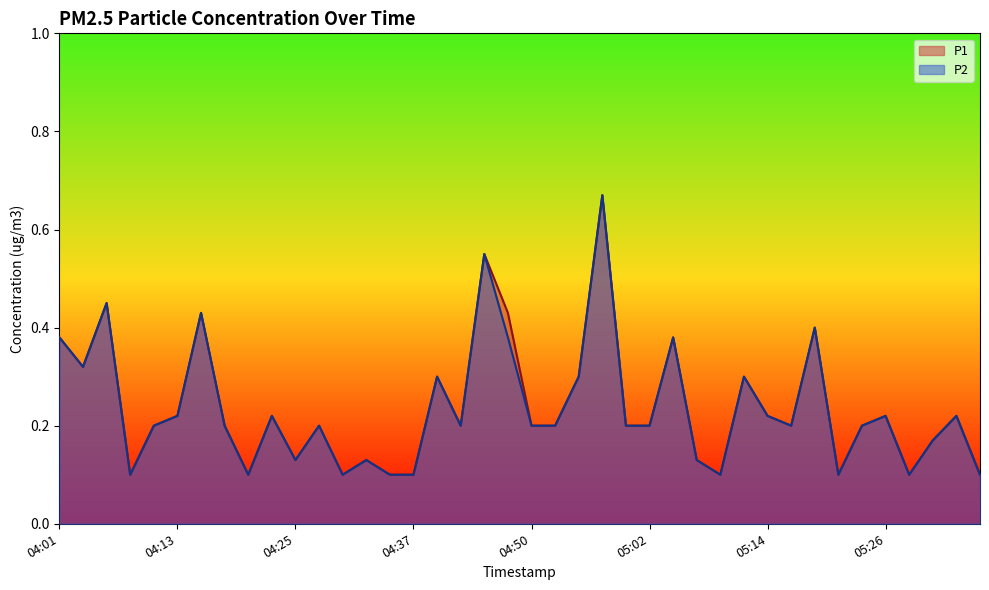

Reading left to right, transcribe all the data shown in this chart.

P1: 0.4	0.3	0.5	0.1	0.2	0.2	0.4	0.2	0.1	0.2	0.1	0.2	0.1	0.1	0.1	0.1	0.3	0.2	0.6	0.4	0.2	0.2	0.3	0.7	0.2	0.2	0.4	0.1	0.1	0.3	0.2	0.2	0.4	0.1	0.2	0.2	0.1	0.2	0.2	0.1
P2: 0.4	0.3	0.5	0.1	0.2	0.2	0.4	0.2	0.1	0.2	0.1	0.2	0.1	0.1	0.1	0.1	0.3	0.2	0.6	0.4	0.2	0.2	0.3	0.7	0.2	0.2	0.4	0.1	0.1	0.3	0.2	0.2	0.4	0.1	0.2	0.2	0.1	0.2	0.2	0.1